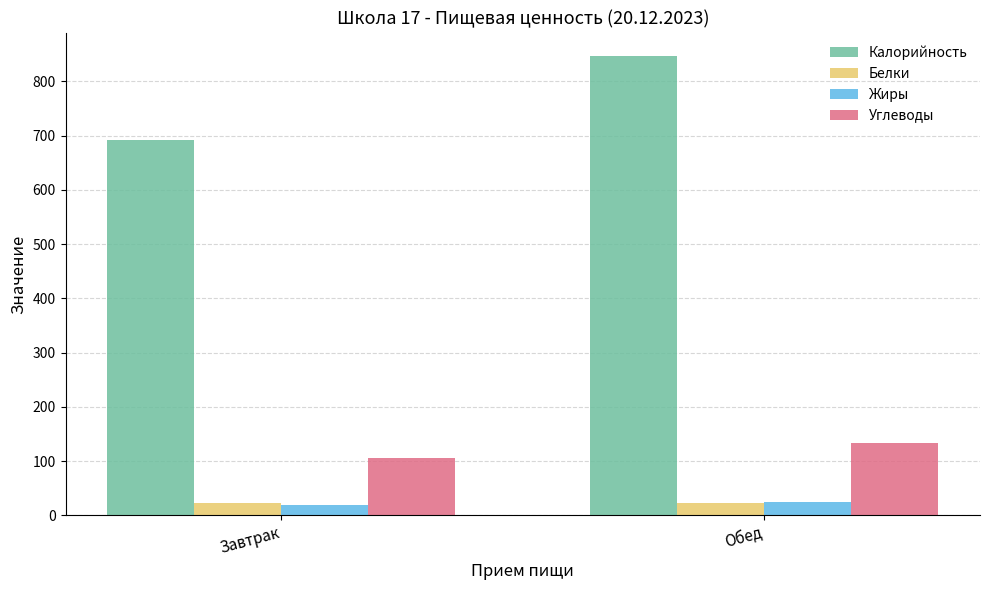

Which series changed the most between Завтрак and Обед?

Калорийность